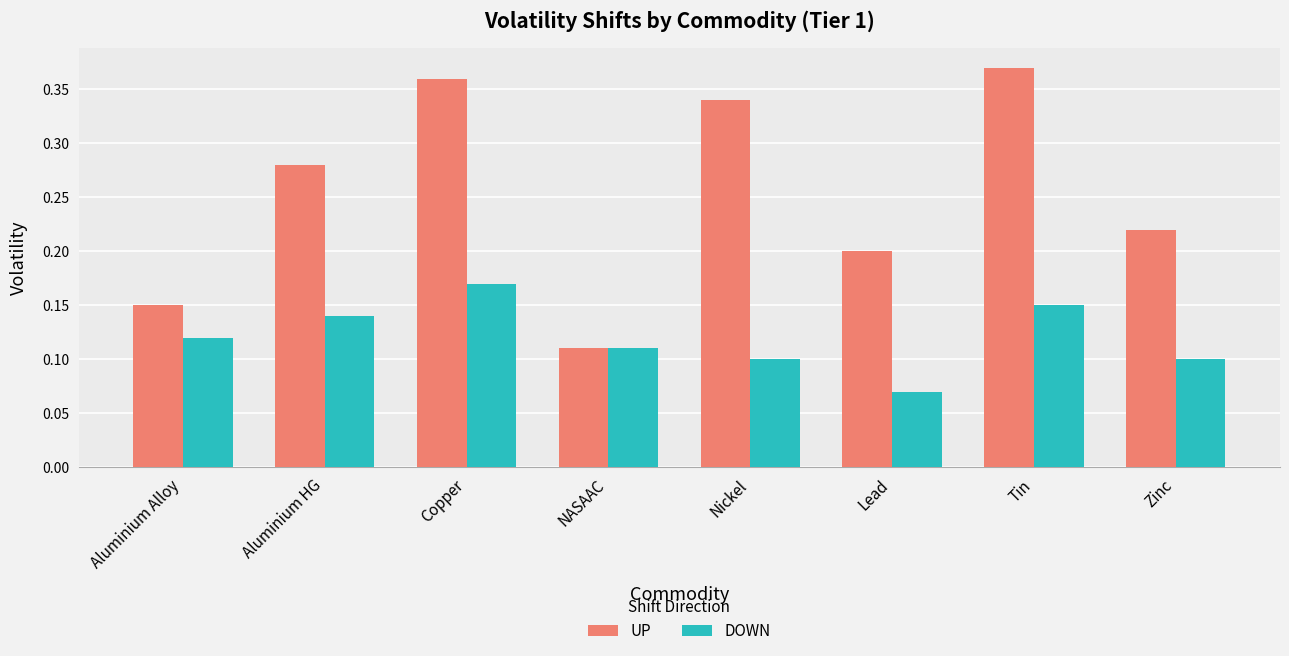

Which series has the largest range (max minus min)?

UP